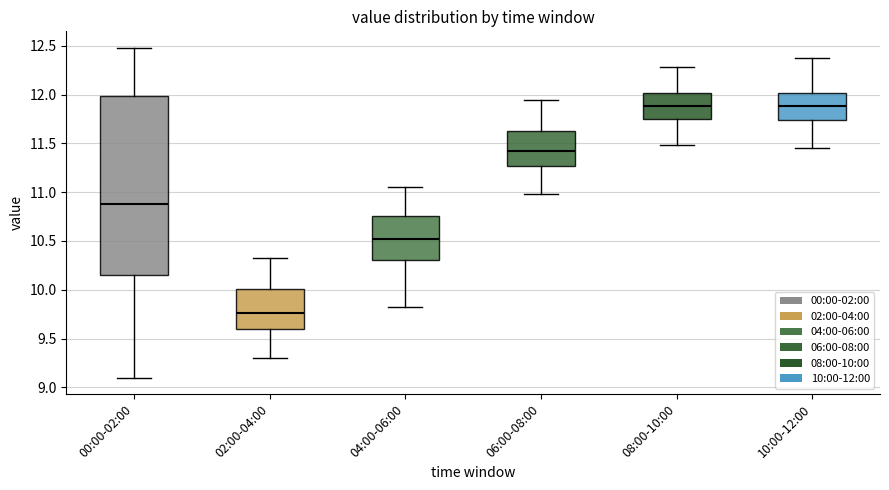

Comparing the boxes themselves (not the whiskers), which one is the tallest?

00:00-02:00